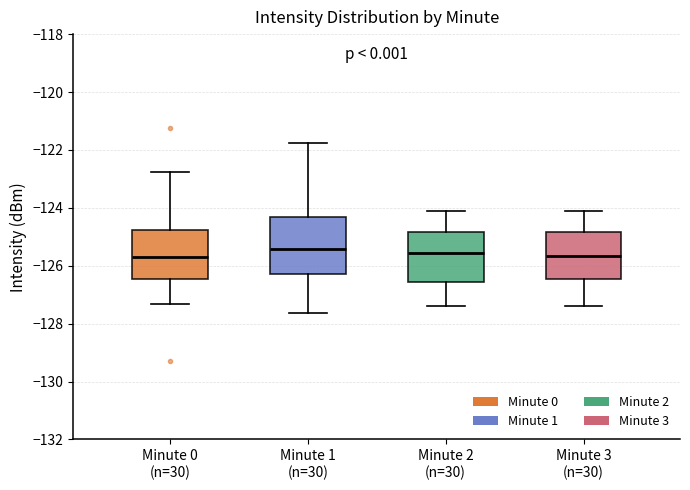

Reading left to right, transcribe this box plot: for each box, give where its median line is, the range the box spans, and where its two whiskers end, as read against the y-axis. The values are not printed on the chart, so give them approximately, as read against the axis.

Minute 0 (n=30): median -125.8, box -126.4 to -124.8, whiskers -127.4 to -122.8
Minute 1 (n=30): median -125.4, box -126.2 to -124.4, whiskers -127.6 to -121.8
Minute 2 (n=30): median -125.6, box -126.6 to -124.8, whiskers -127.4 to -124.0
Minute 3 (n=30): median -125.6, box -126.4 to -124.8, whiskers -127.4 to -124.0